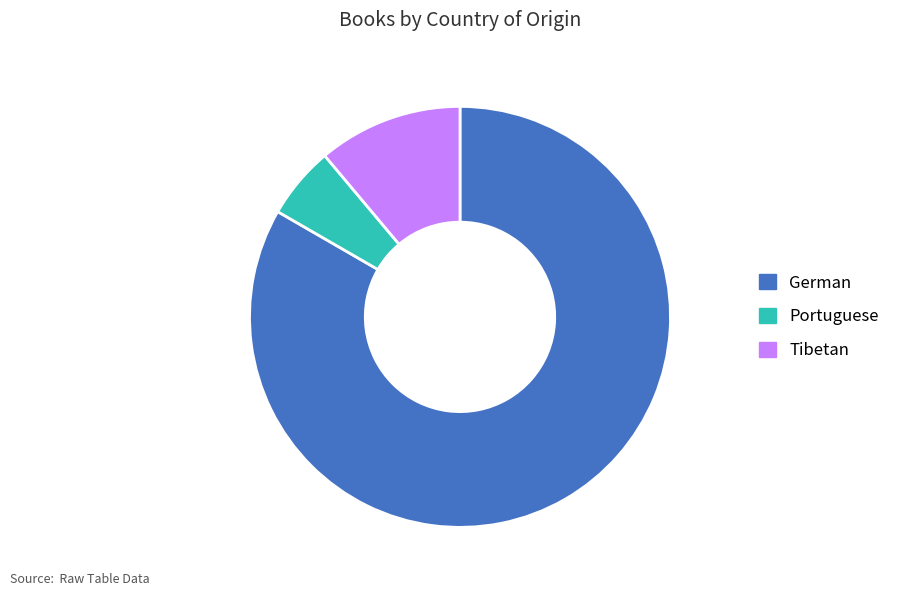

How many segments does this pie chart have?

3